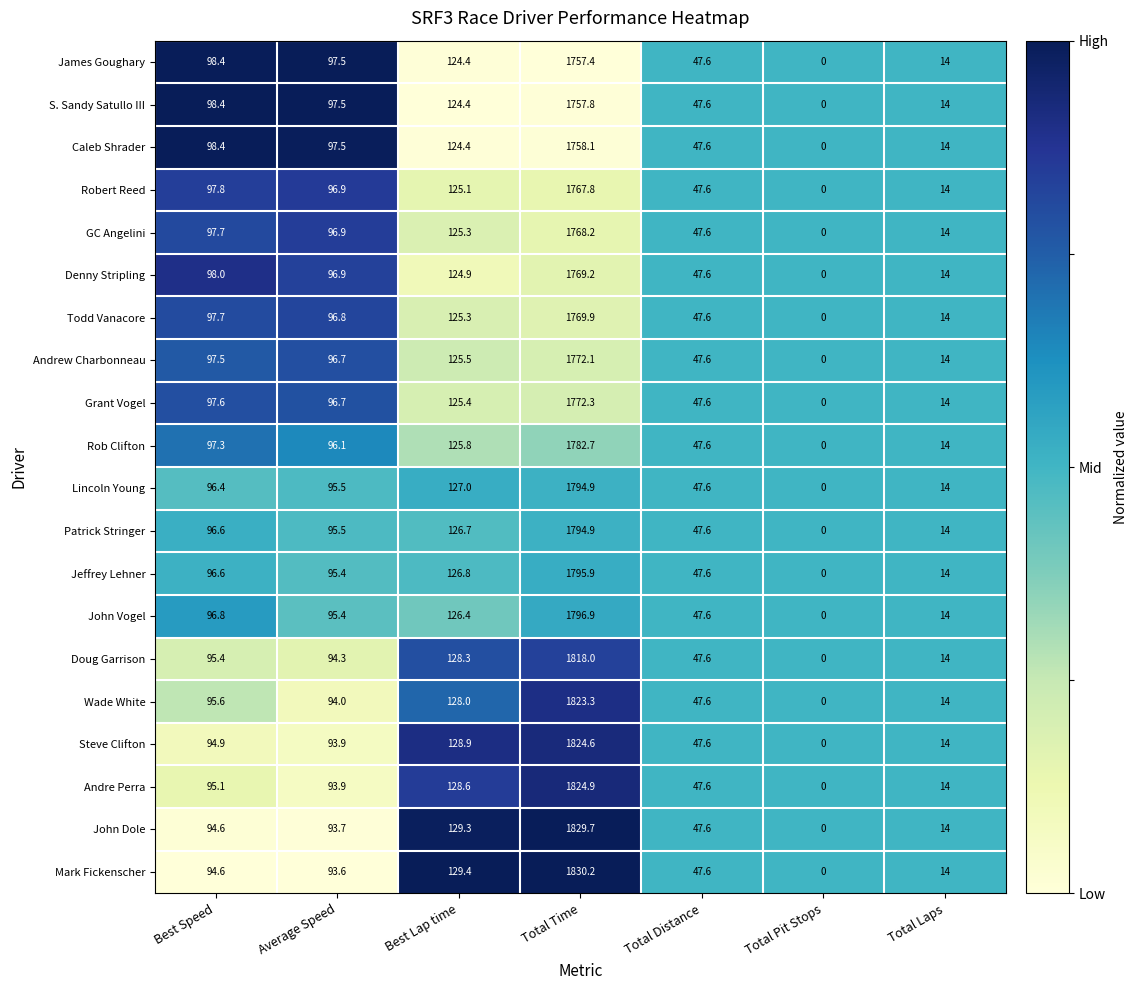

The Lincoln Young series shows 1794.9 at Total Time. True or false?

True